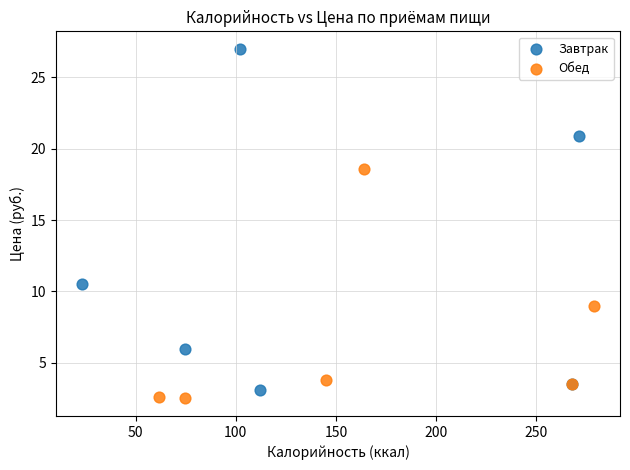

Which series has the widest spread of Y values?

Завтрак